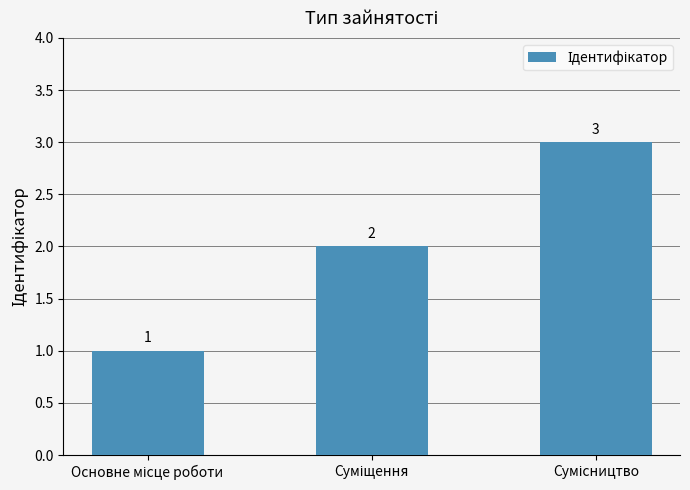

Reading right to left, transcribe all the data shown in this chart.

3	2	1